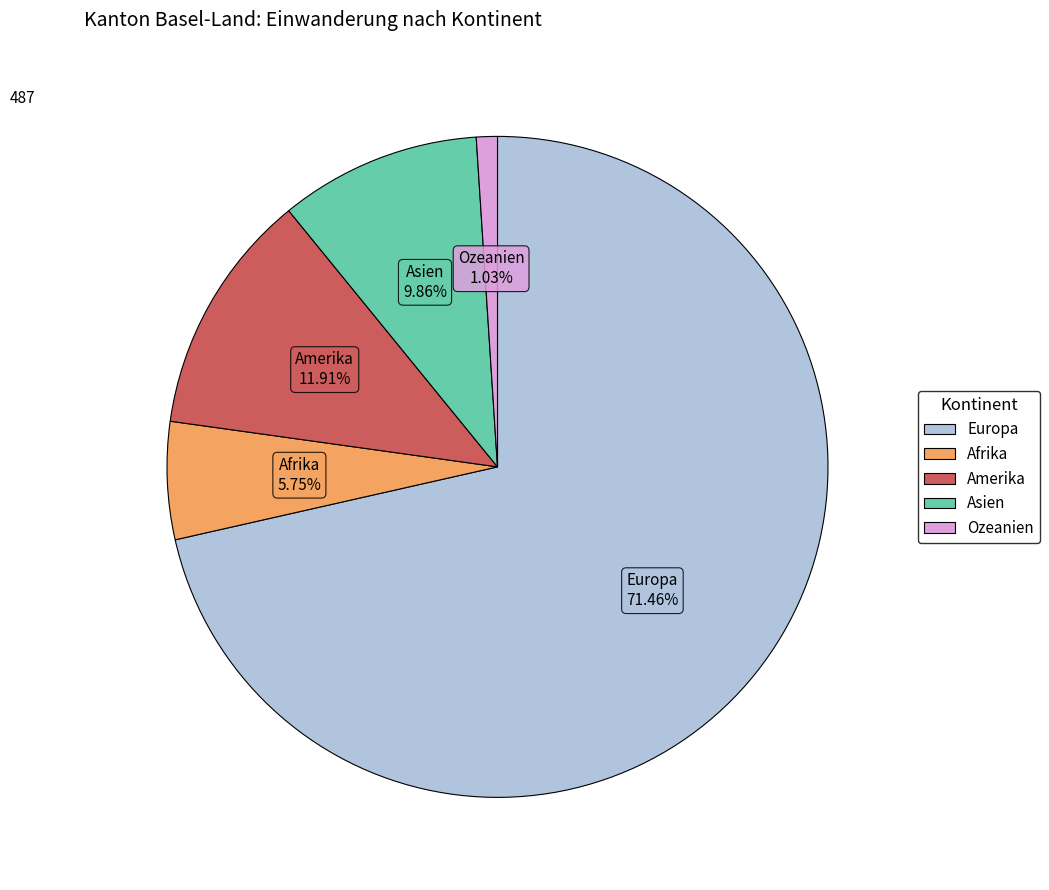

True or false: Afrika accounts for 6% of the total.

True